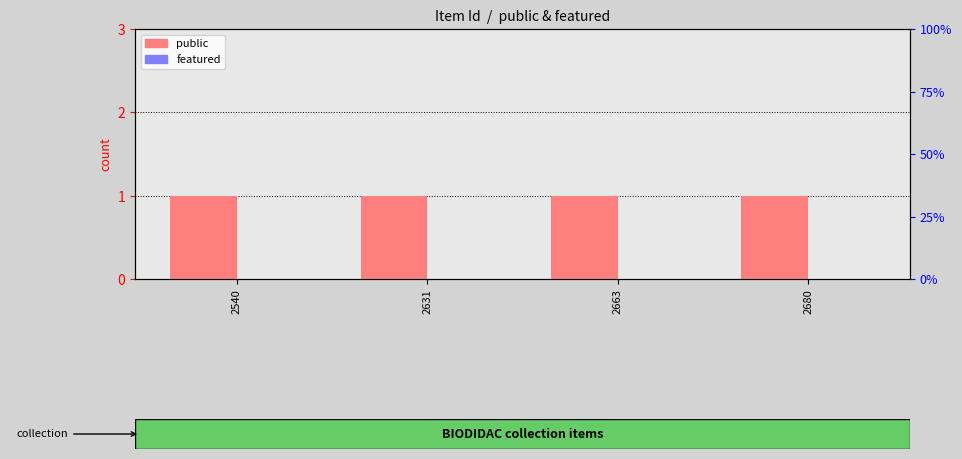

List the series in order of their peak value, highest first.

public, featured